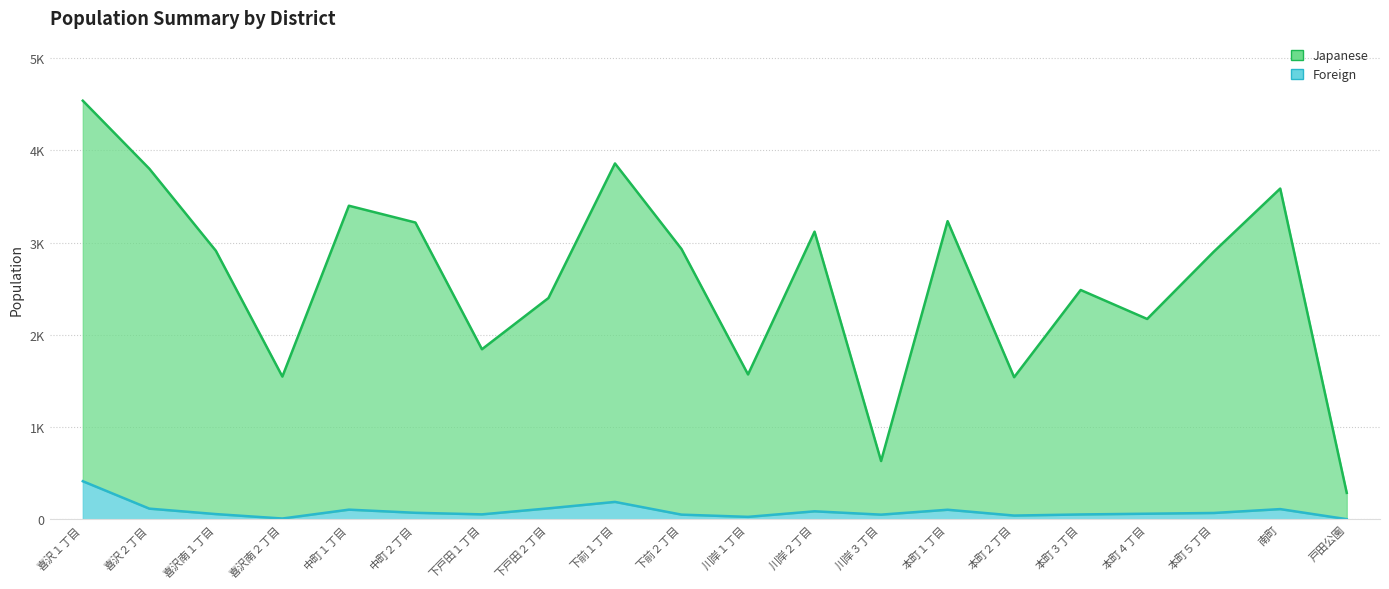

What is the sum of the Japanese (Male) values at 南町 and 川岸３丁目?

4218